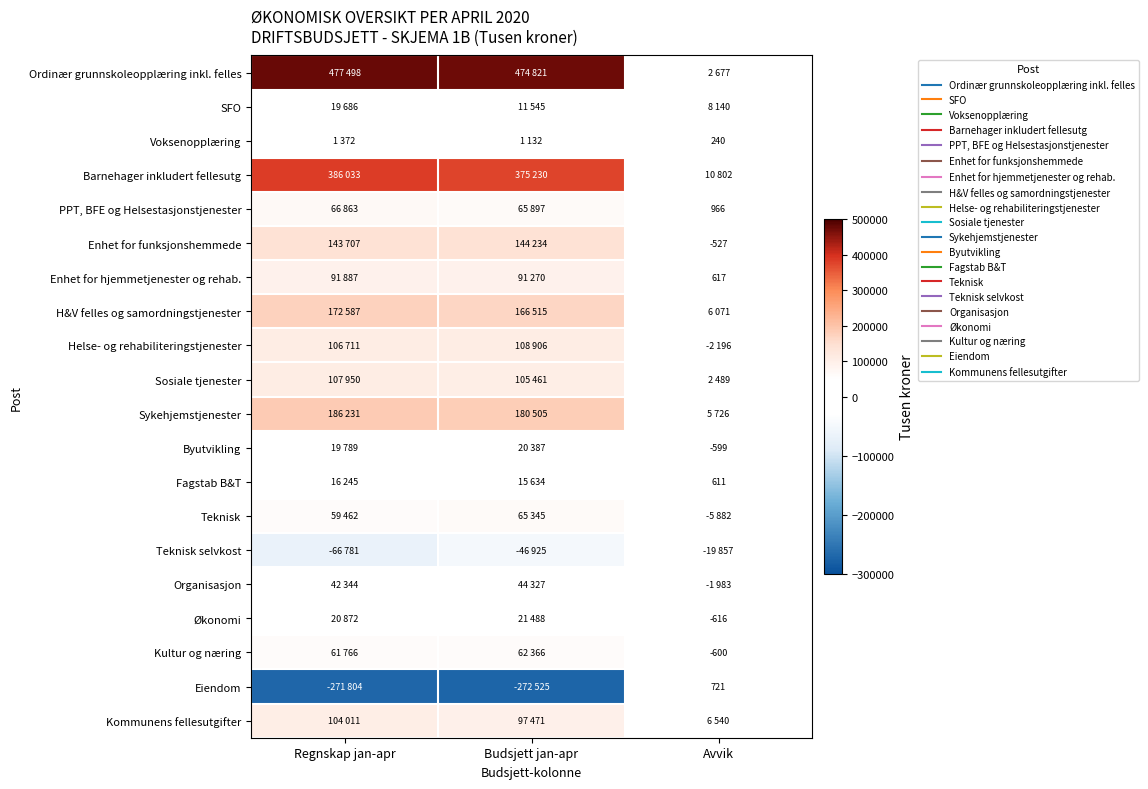

How many data points does each series have?

3